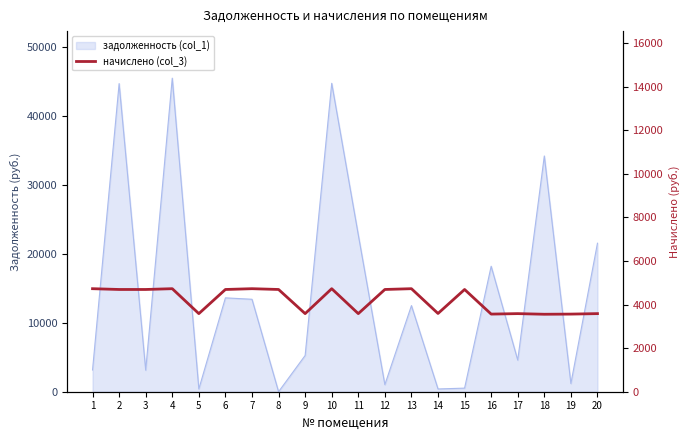

What is the difference between the maximum and minimum values?

1173.6